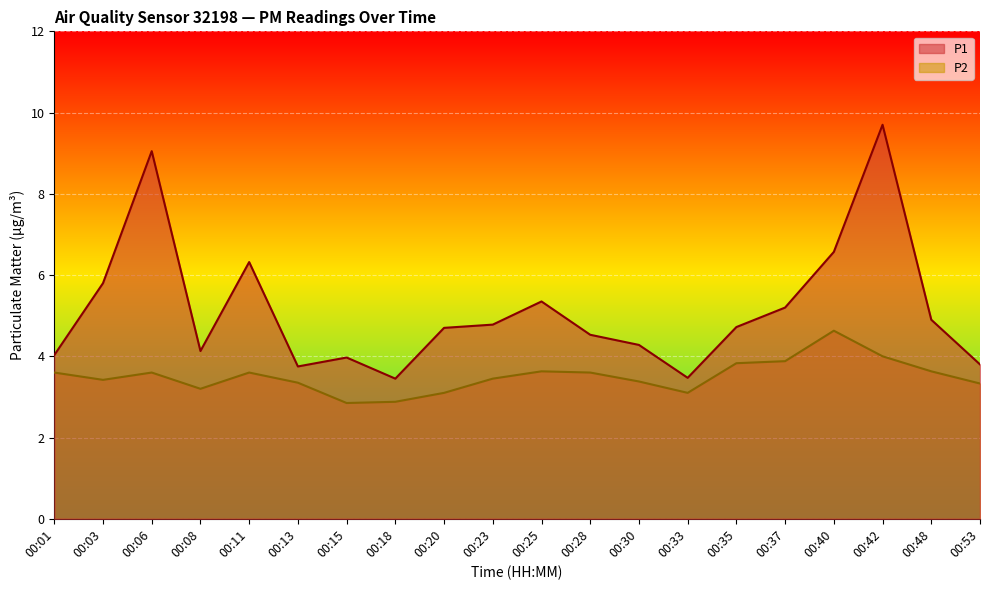

Where does the P1 series first go above 4?

00:01